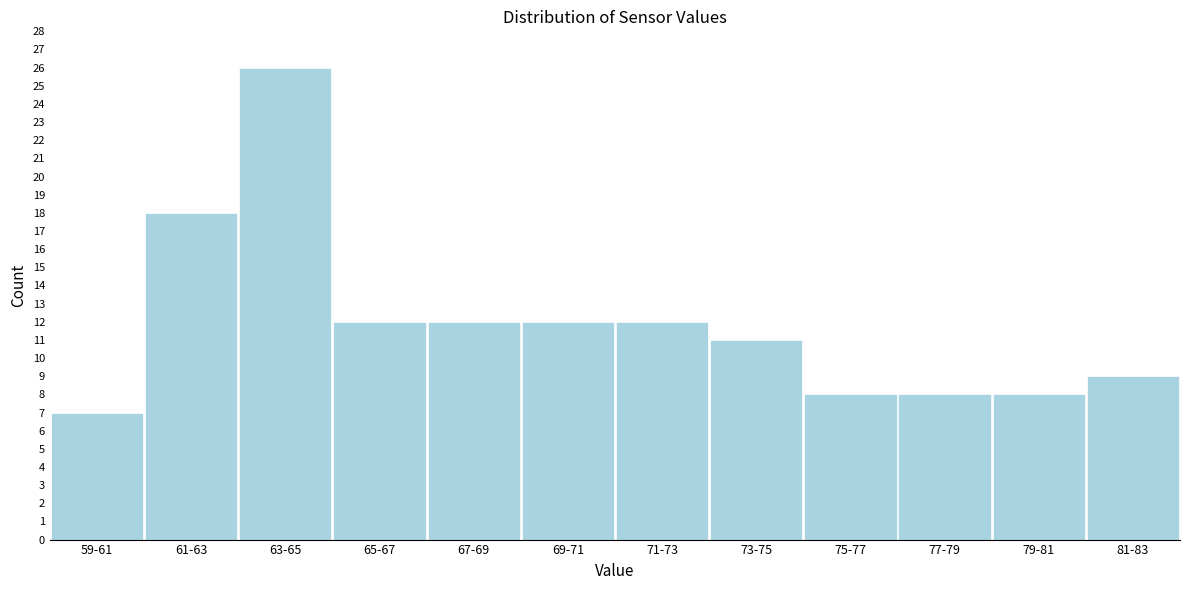

Reading left to right, transcribe all the data shown in this chart.

7	18	26	12	12	12	12	11	8	8	8	9